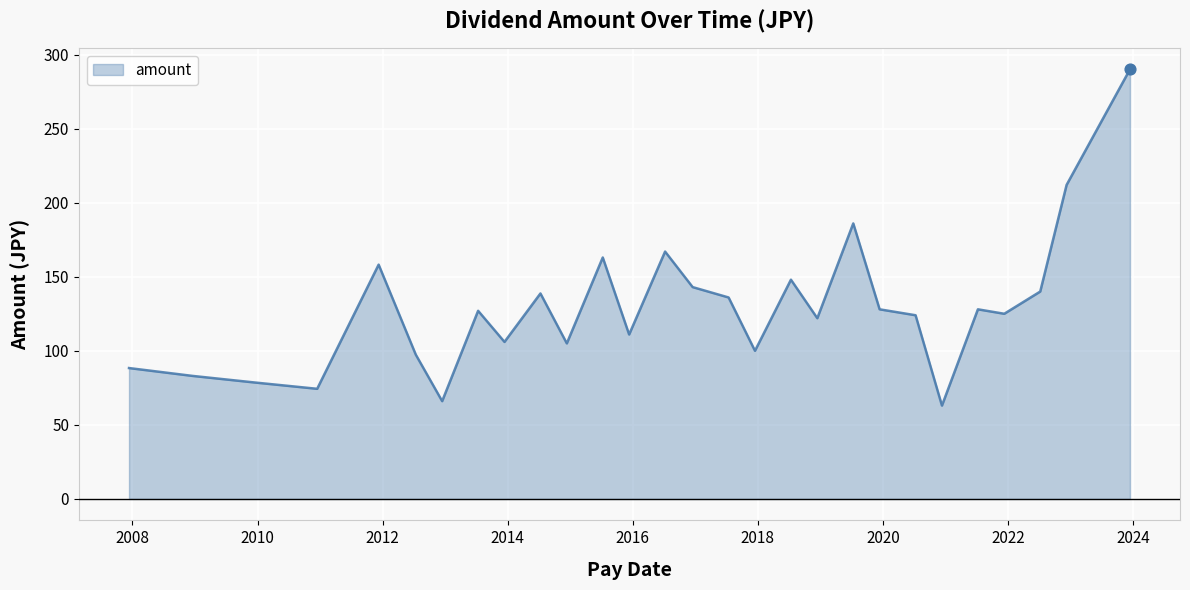

What is the smallest value displayed?

63.0